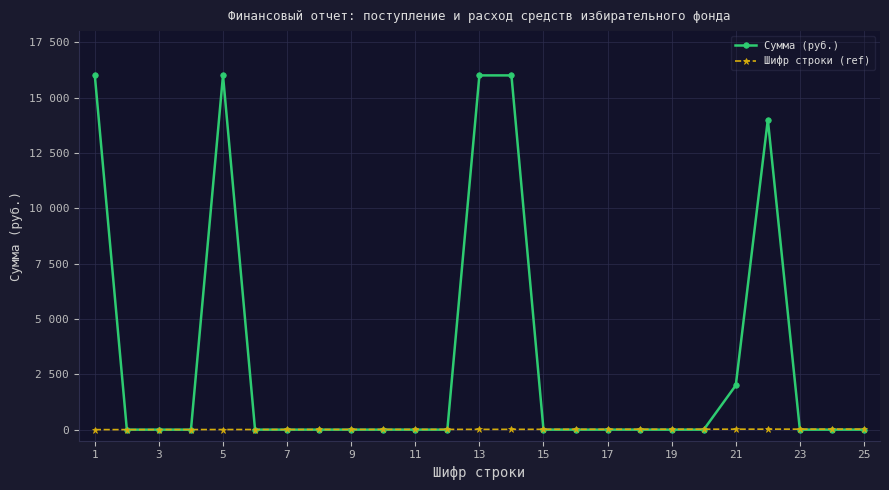

Rank the series by their average value, from highest to lowest.

Сумма (руб.), Шифр строки (ref)